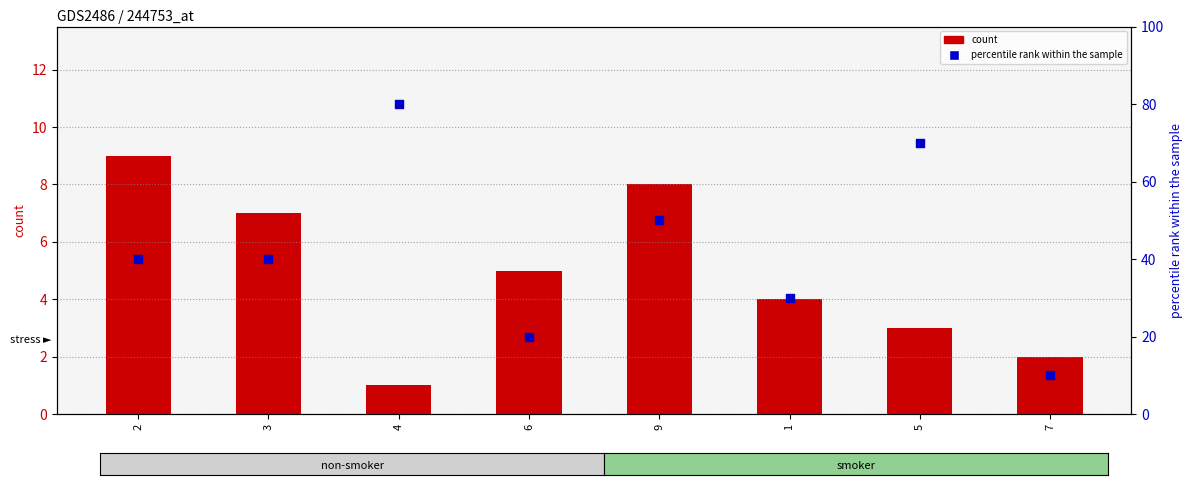

What are all the series names shown in the legend?

count, percentile rank within the sample